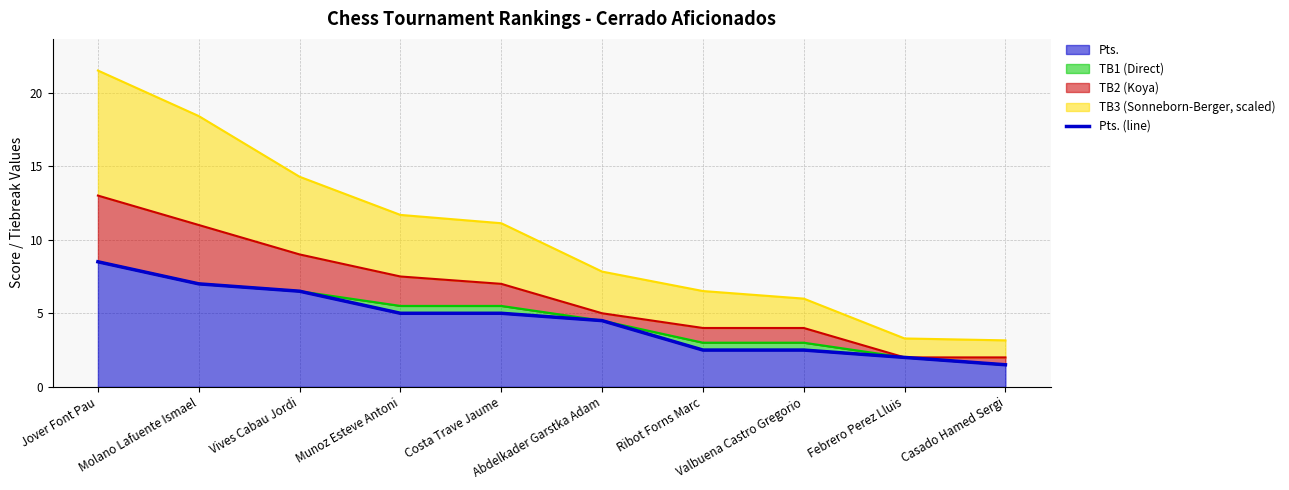

Rank the categories by value from lowest to highest.

Casado Hamed Sergi, Febrero Perez Lluis, Ribot Forns Marc, Valbuena Castro Gregorio, Abdelkader Garstka Adam, Munoz Esteve Antoni, Costa Trave Jaume, Vives Cabau Jordi, Molano Lafuente Ismael, Jover Font Pau